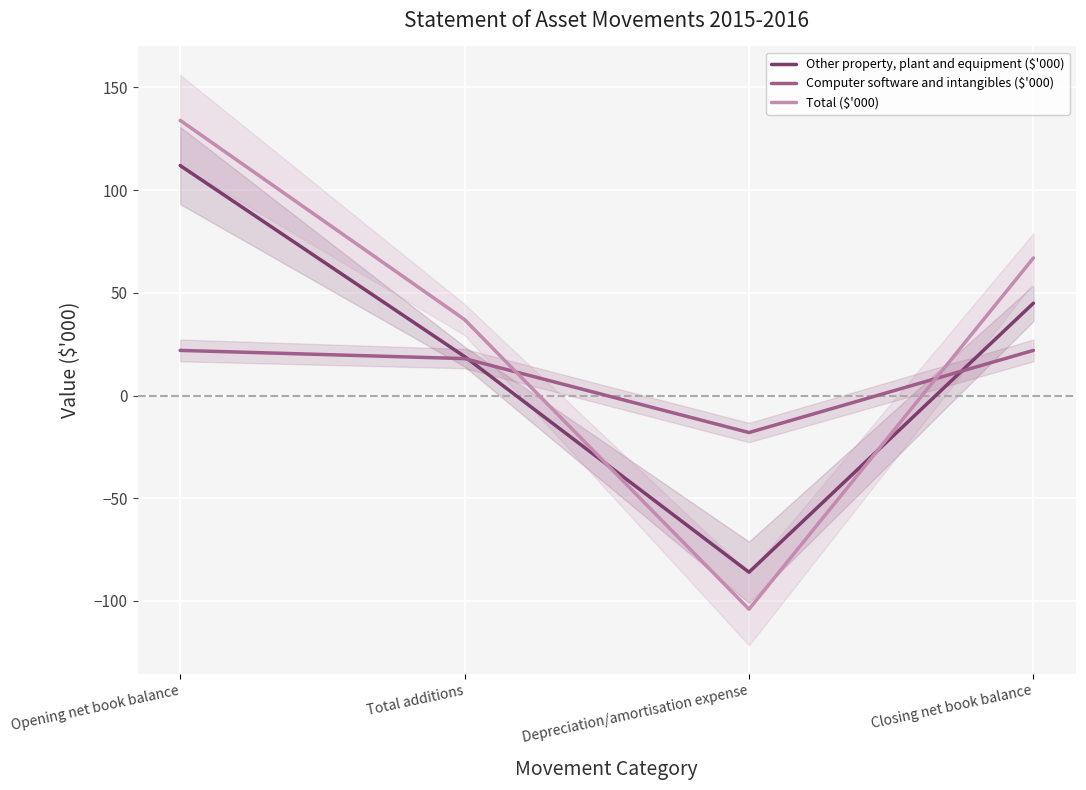

What is the label of the 1st point from the right?

Closing net book balance